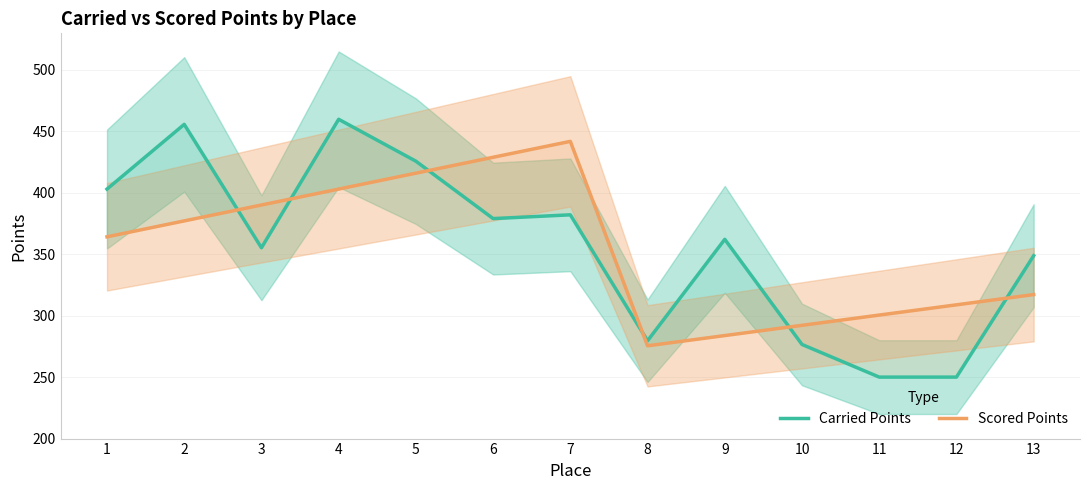

Which label corresponds to the smallest value in the chart?

11